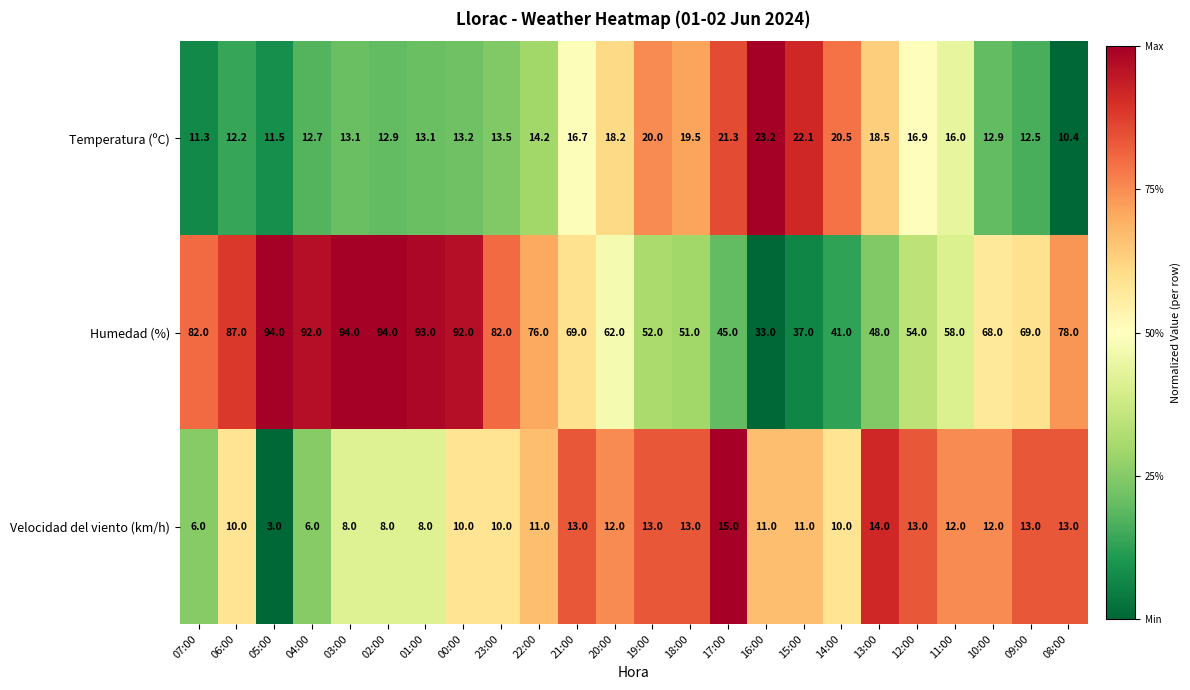

How many distinct data groups are displayed?

3